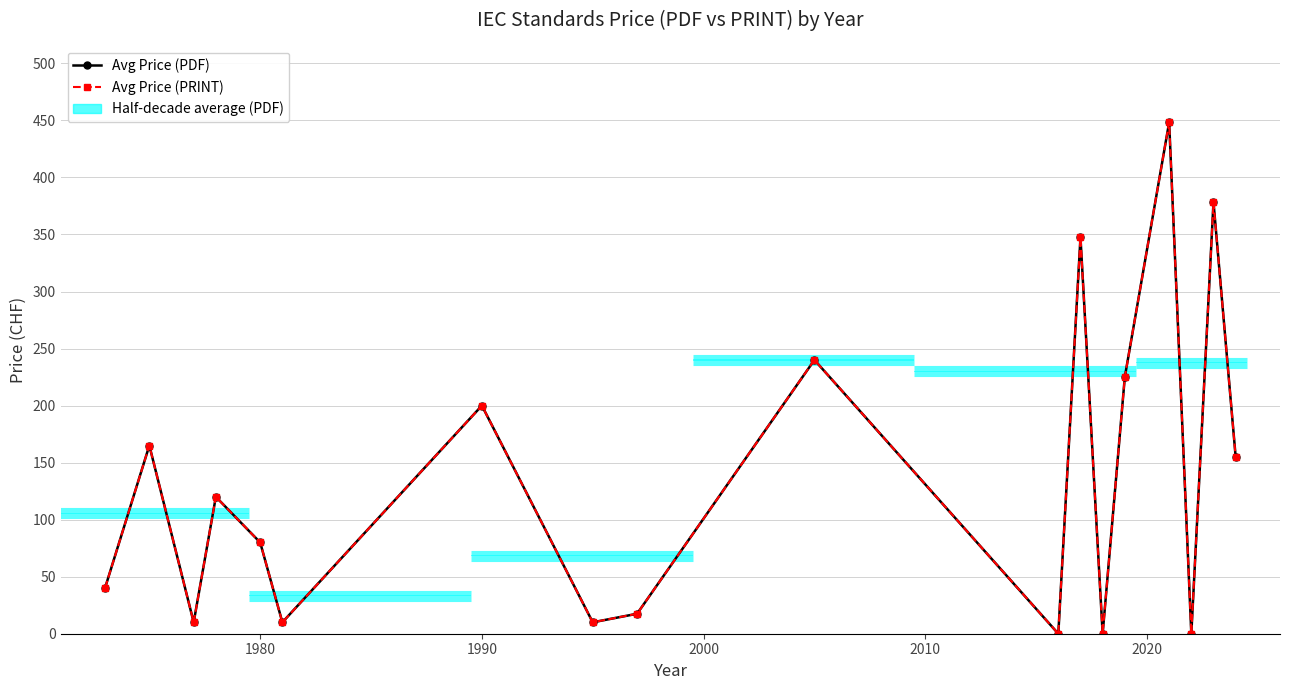

How many interior local peaks does the Avg Price (PRINT) series have?

7